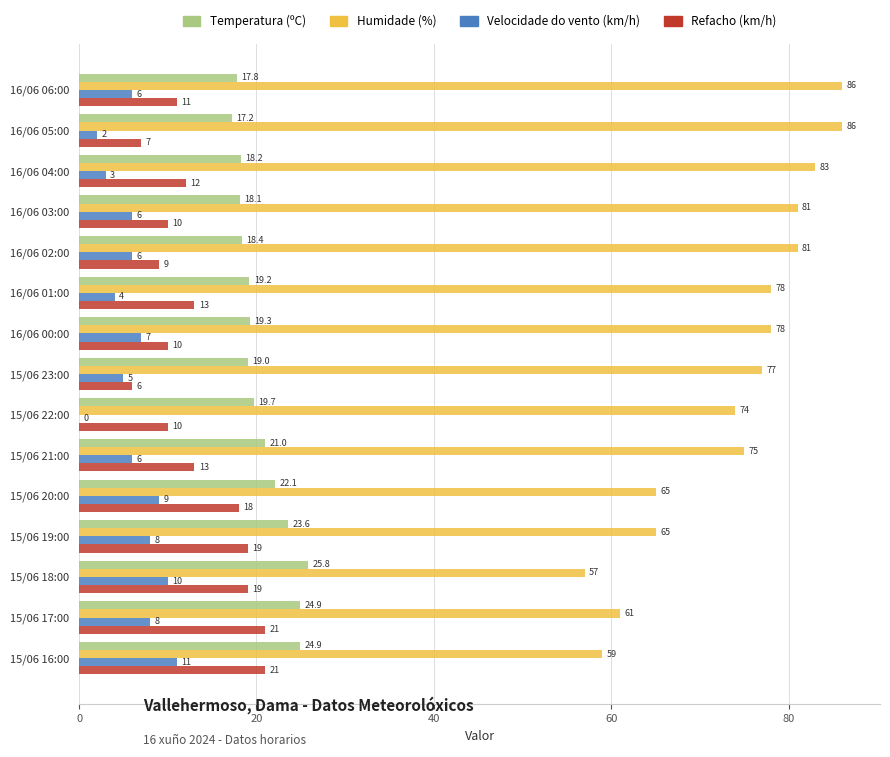

What value does the Velocidade do vento (km/h) series have at 15/06 19:00?

8.0